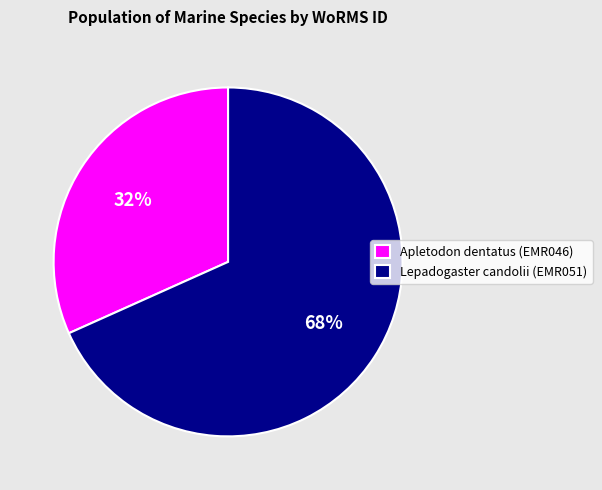

How many slices are in this pie chart?

2